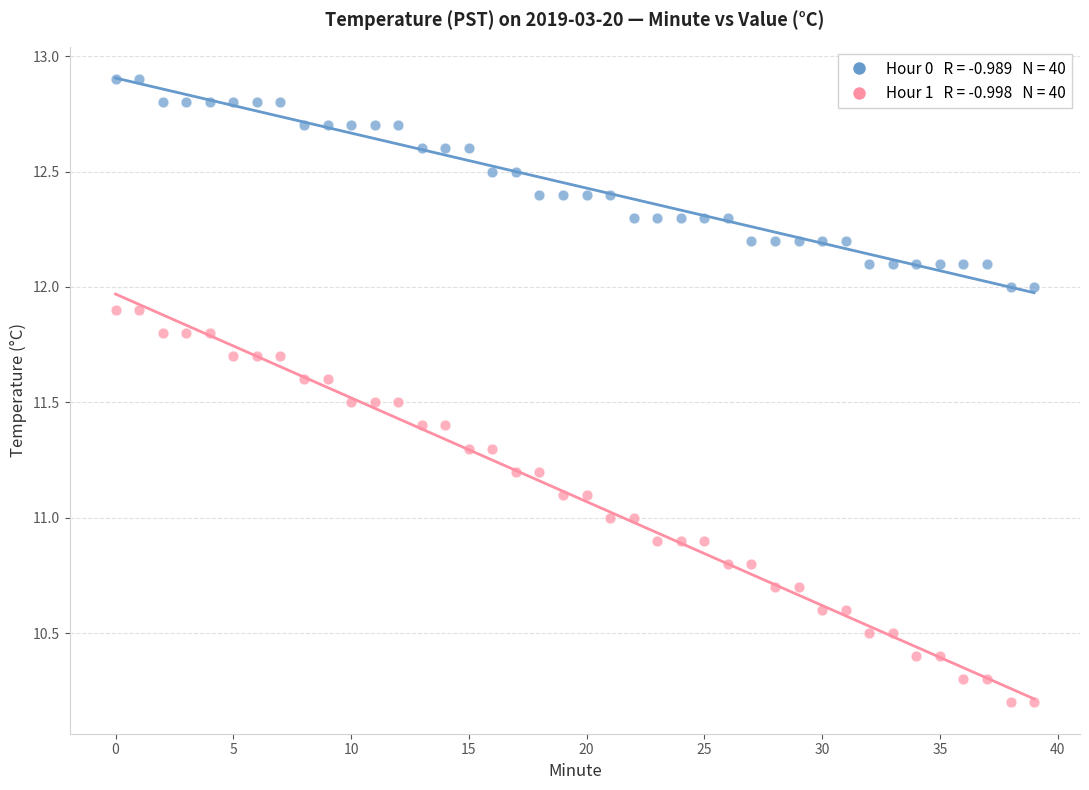

Across all data points, what is the range of Y values (max minus min)?

2.7